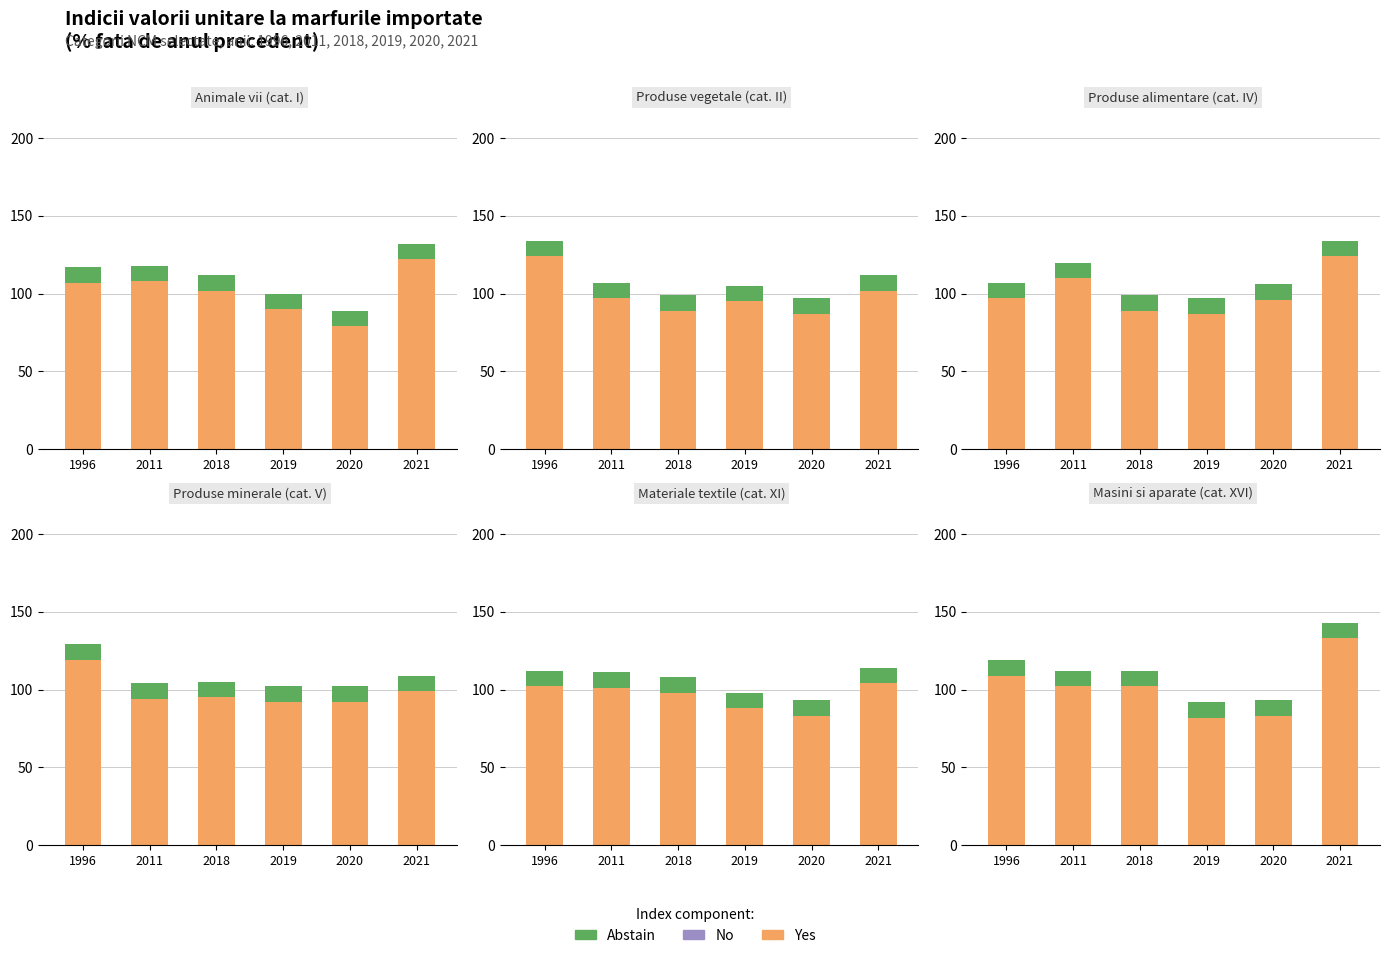

Where is No nearest to the value 0?

1996